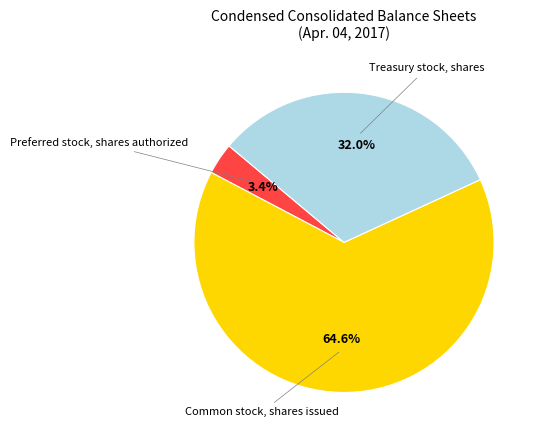

Is there any slice that represents more than half of the pie?

Yes